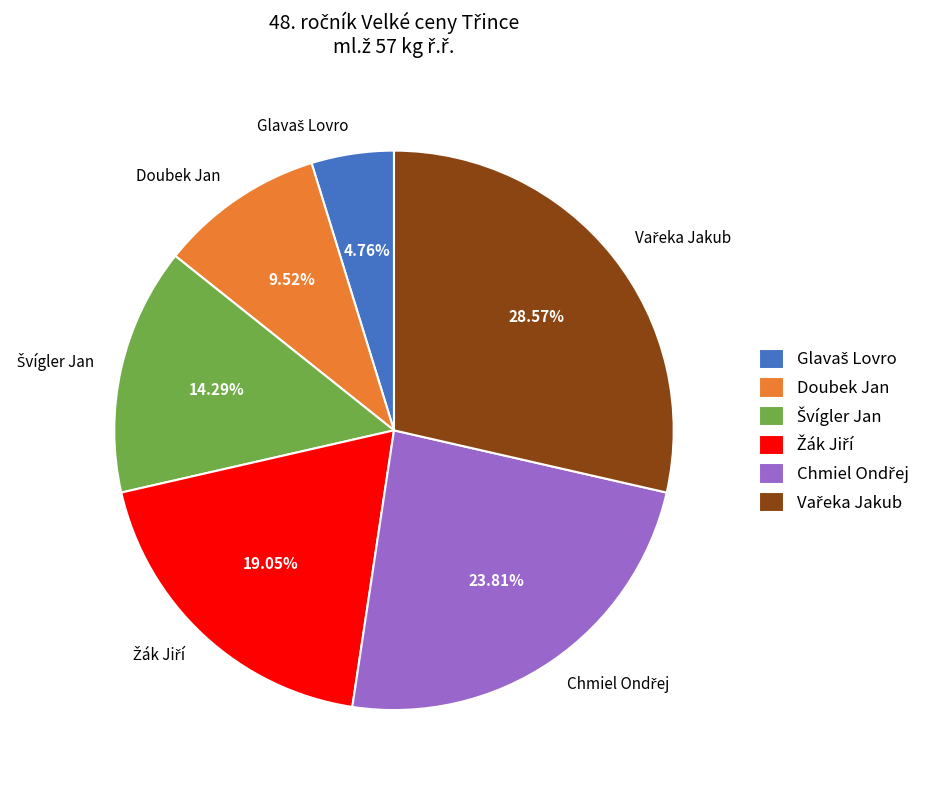

Is there a majority slice in this chart?

No